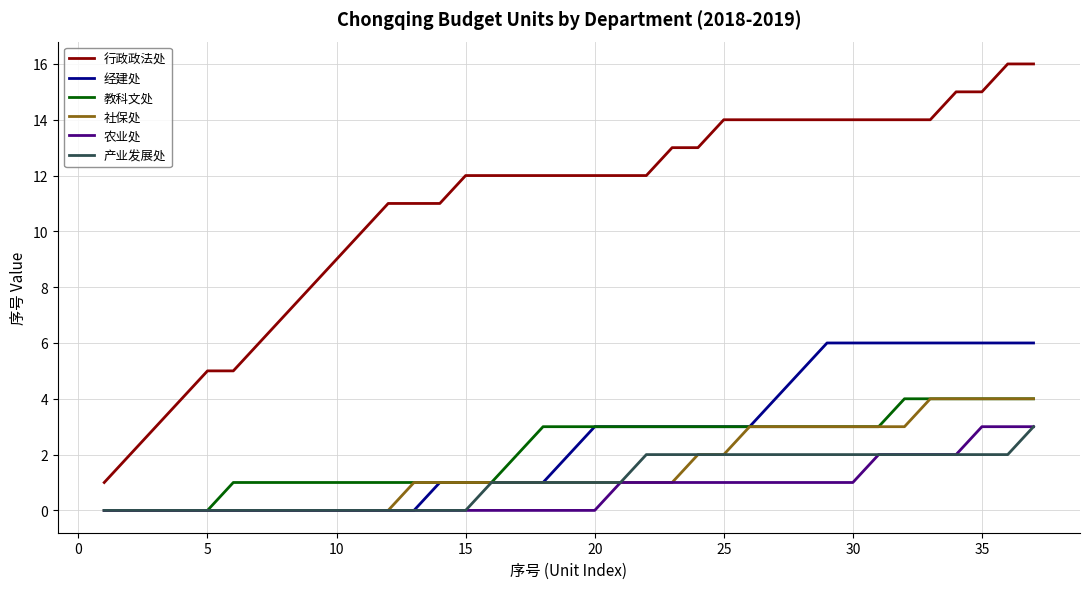

True or false: 经建处 and 行政政法处 cross at least once.

False